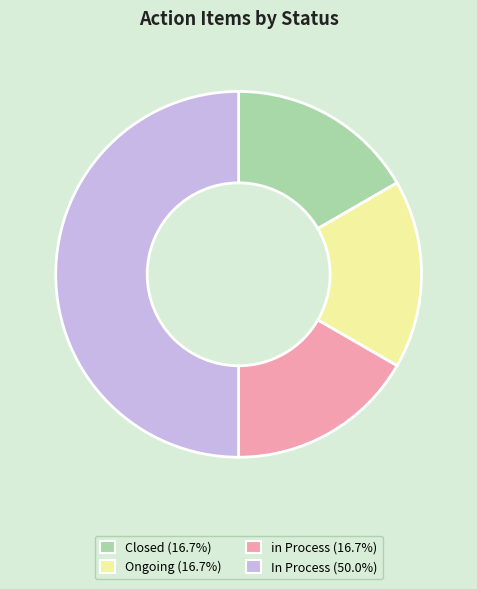

Which category has the biggest portion of the pie?

In Process